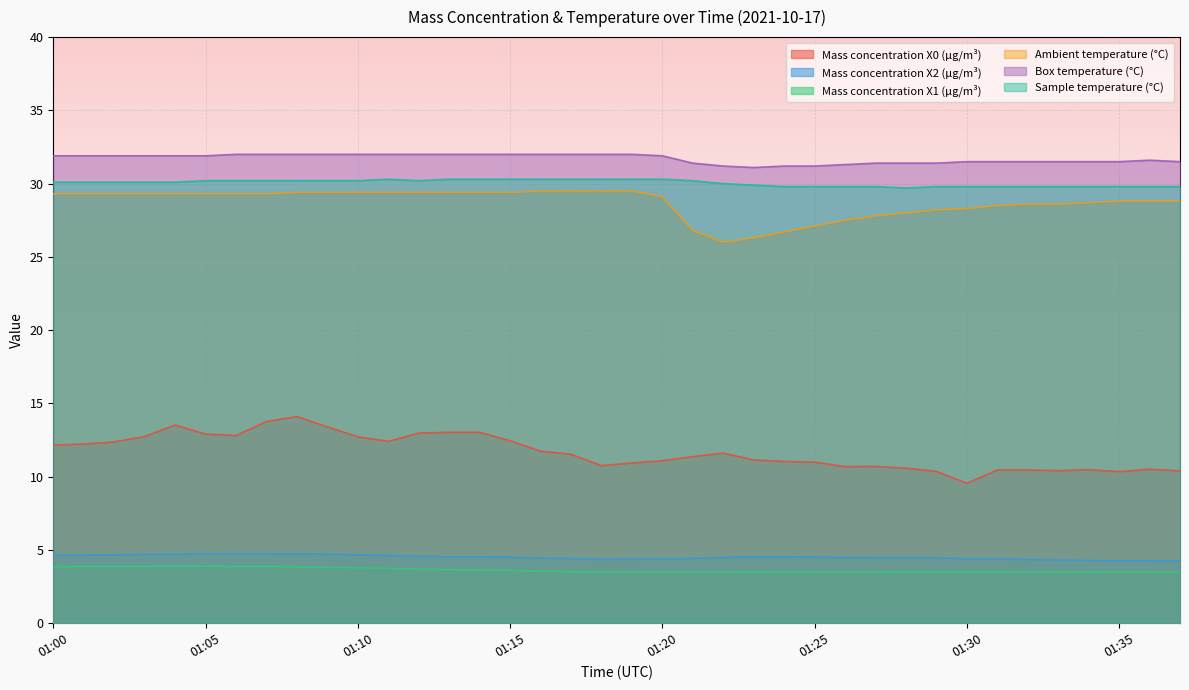

Between 01:09 and 01:16, which is larger?

01:09